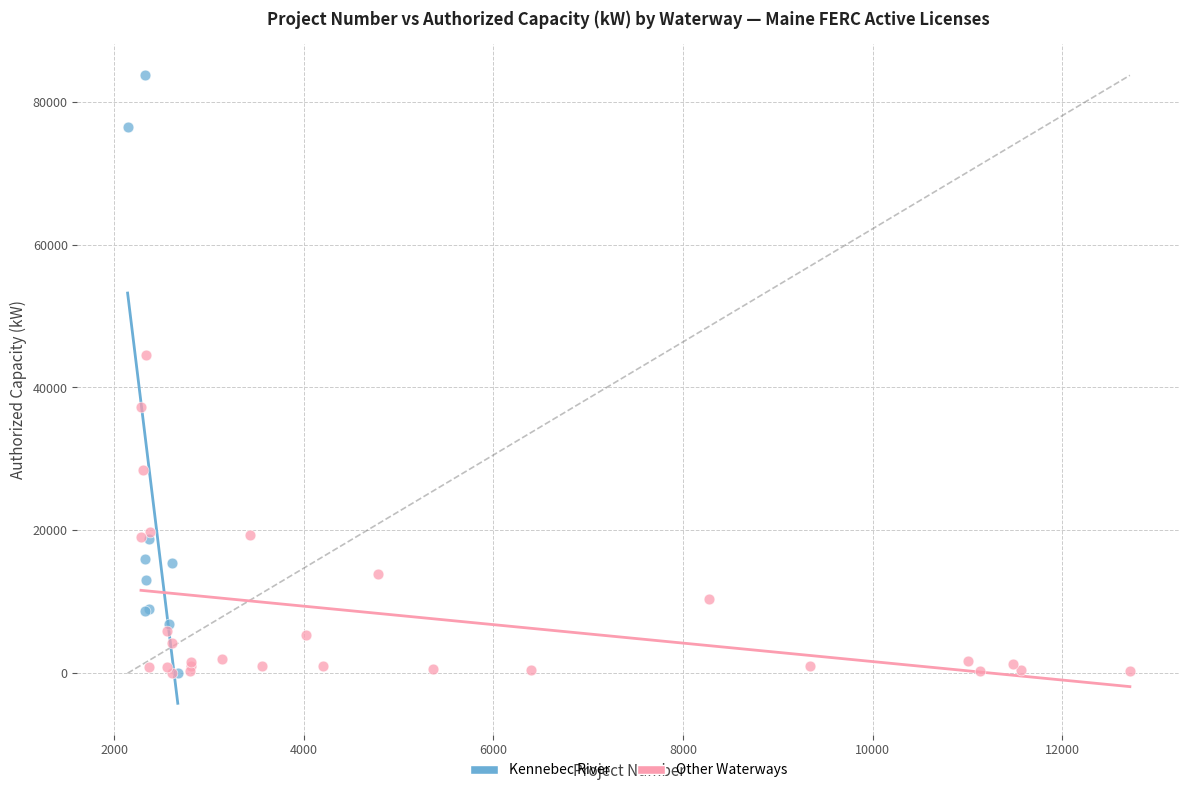

Which series has the widest spread of Y values?

Kennebec River